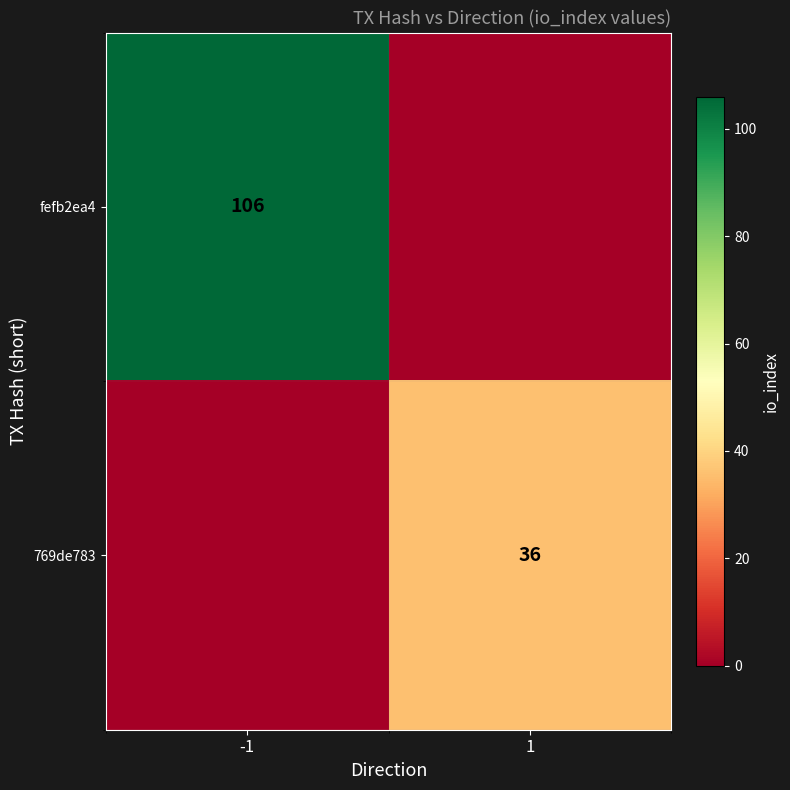

True or false: fefb2ea4 has a value of 185 at -1.

False